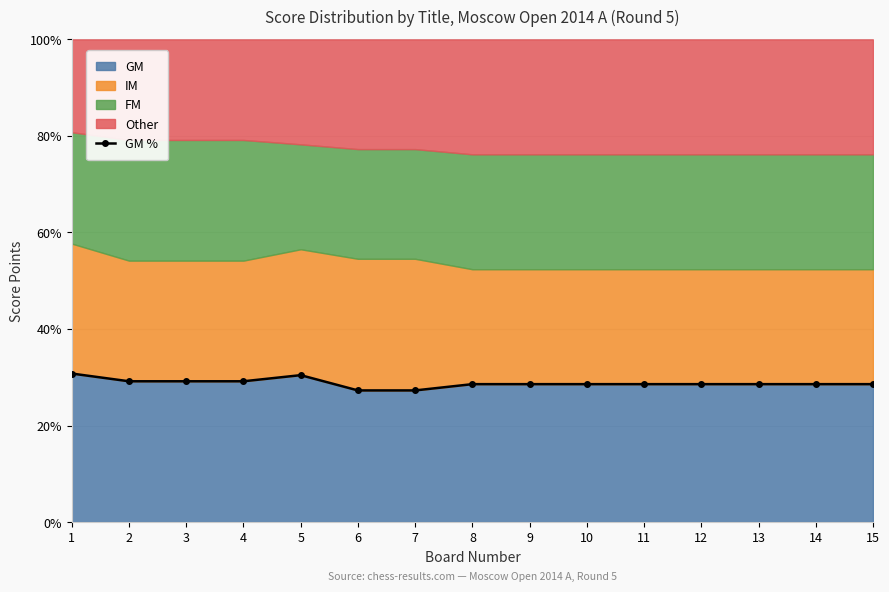

Is it true that GM equals 28.6 at 9?

True